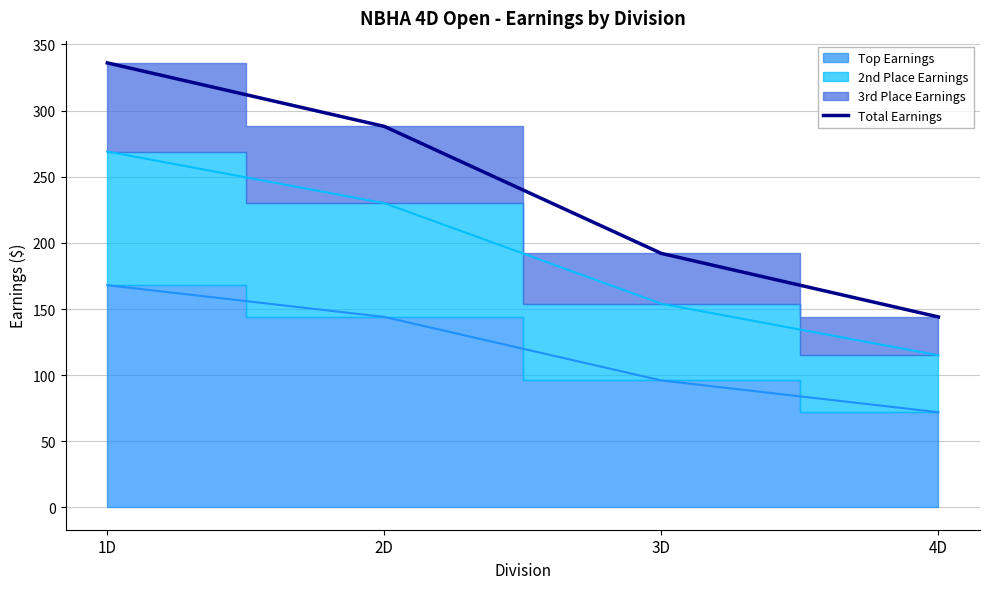

Reading right to left, what are all the values shown in this chart?

4D=144	3D=192	2D=288	1D=336